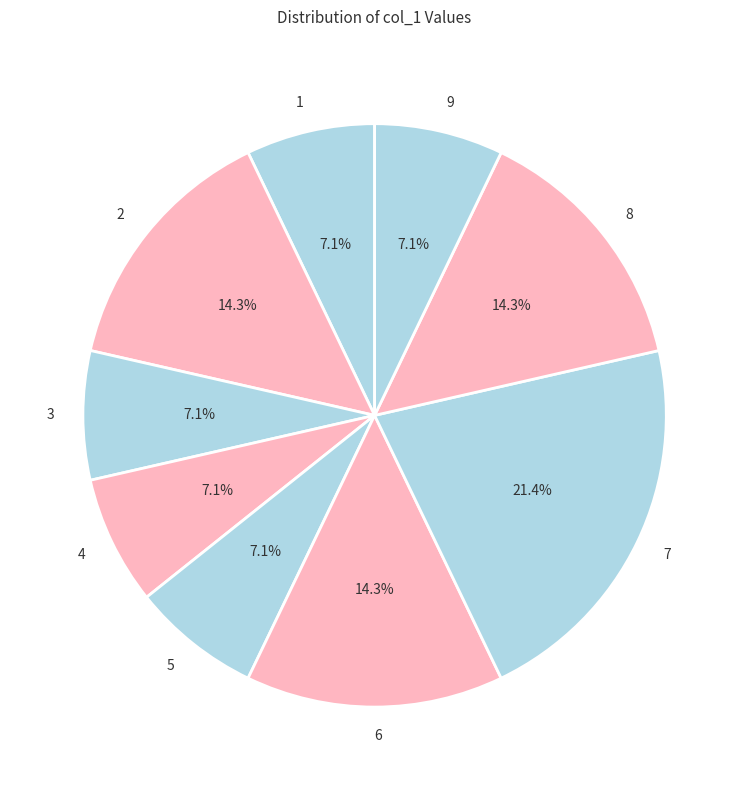

What is the largest slice in the pie chart?

7